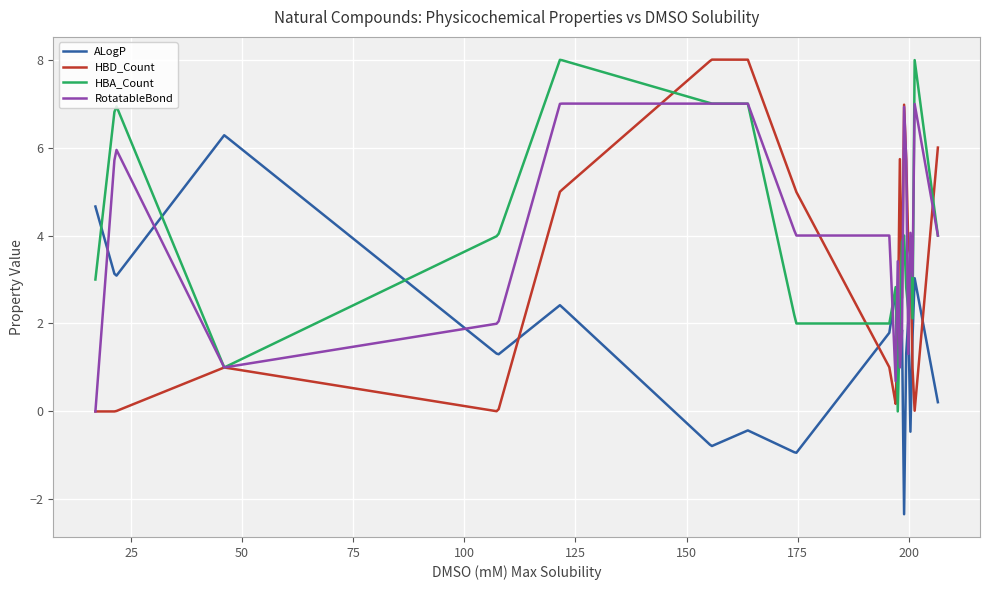

What is the maximum value shown in the chart?

8.0